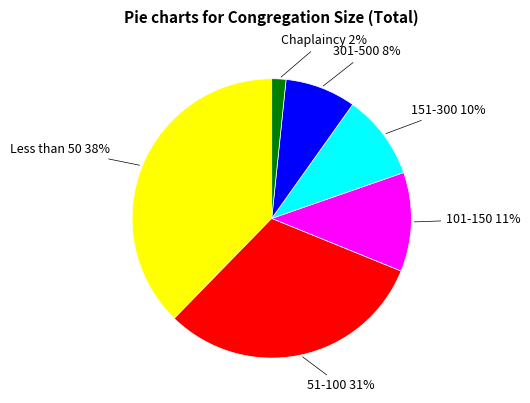

To the nearest percent, what is the difference between the largest and smallest slice percentages?

36%